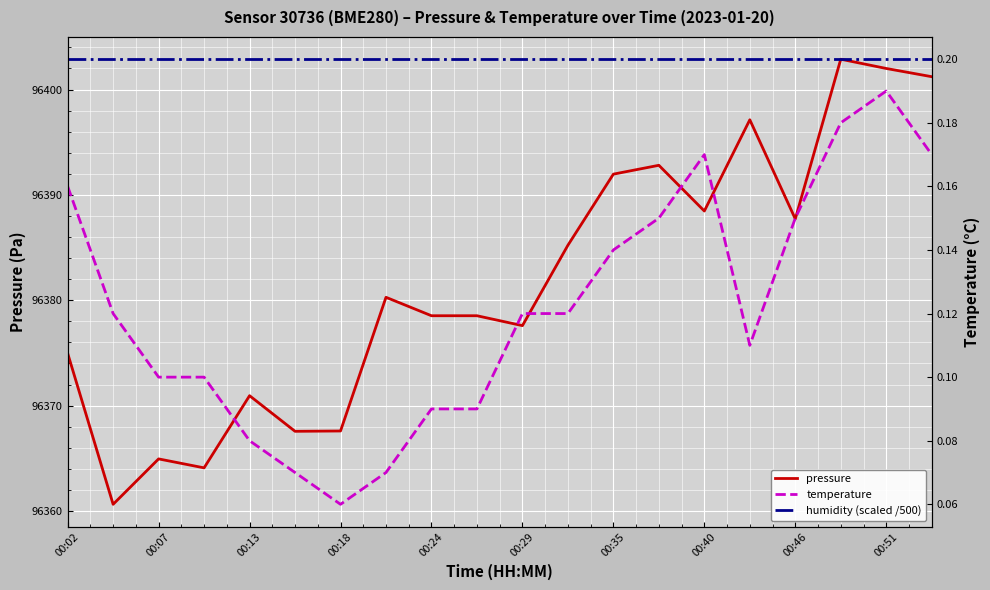

Reading right to left, list all the values displayed in this chart.

pressure: 96401.2	96402.0	96402.9	96387.7	96397.1	96388.5	96392.8	96392.0	96385.2	96377.6	96378.5	96378.5	96380.3	96367.6	96367.6	96370.9	96364.1	96364.9	96360.6	96375.0
temperature: 0.2	0.2	0.2	0.1	0.1	0.2	0.1	0.1	0.1	0.1	0.1	0.1	0.1	0.1	0.1	0.1	0.1	0.1	0.1	0.2
humidity (scaled /500): 0.2	0.2	0.2	0.2	0.2	0.2	0.2	0.2	0.2	0.2	0.2	0.2	0.2	0.2	0.2	0.2	0.2	0.2	0.2	0.2